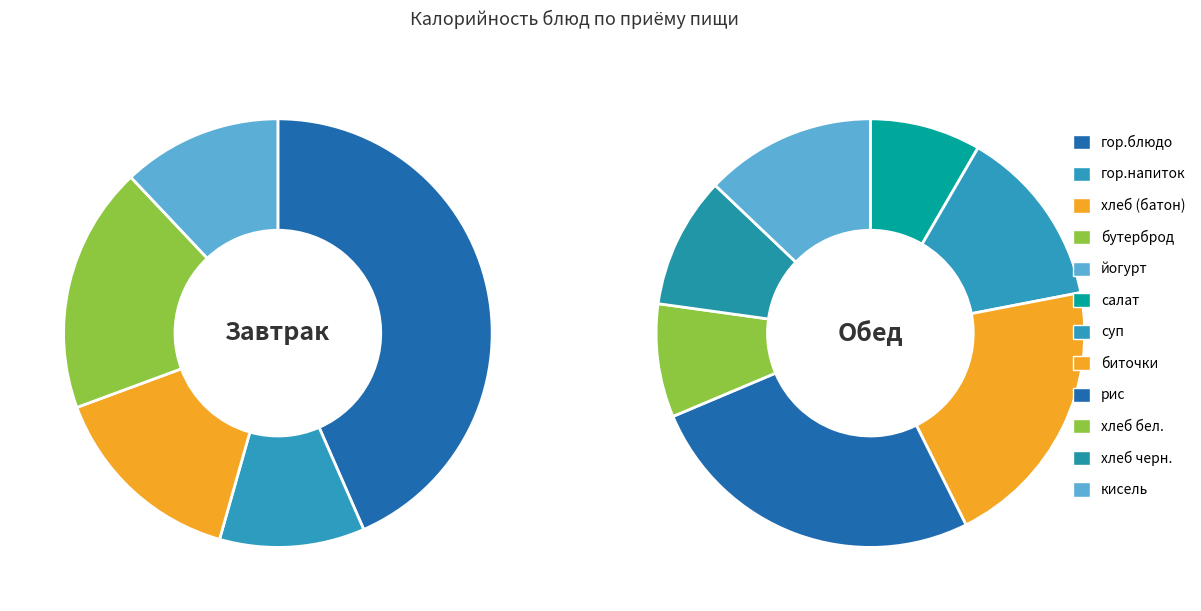

Is there any slice that represents more than half of the pie?

No